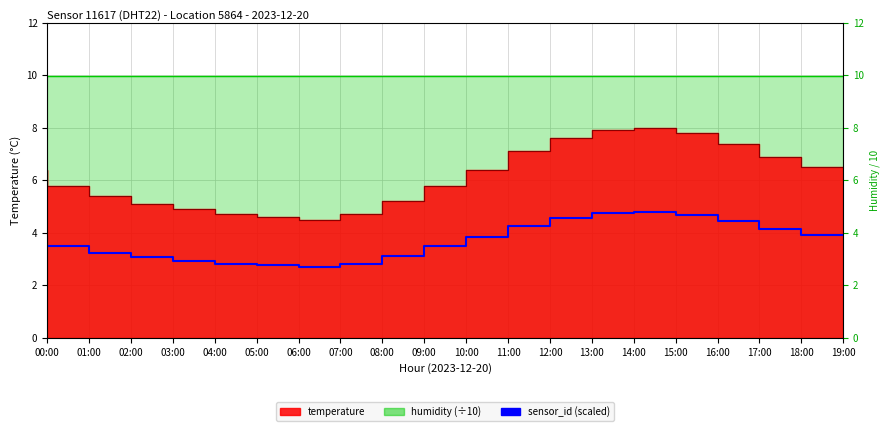

Which label corresponds to the largest value in the chart?

15:00